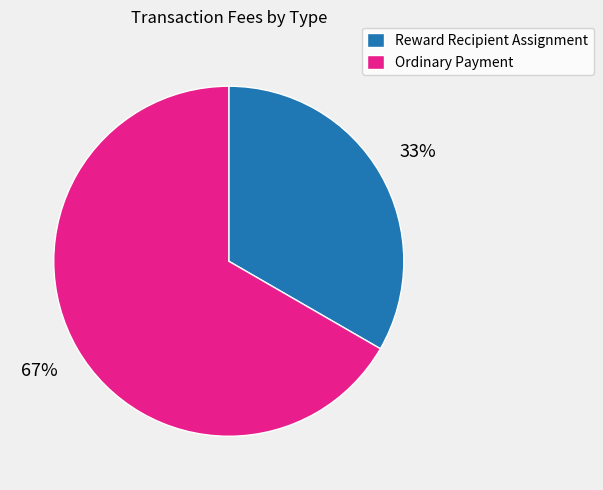

Which category accounts for the majority?

Ordinary Payment